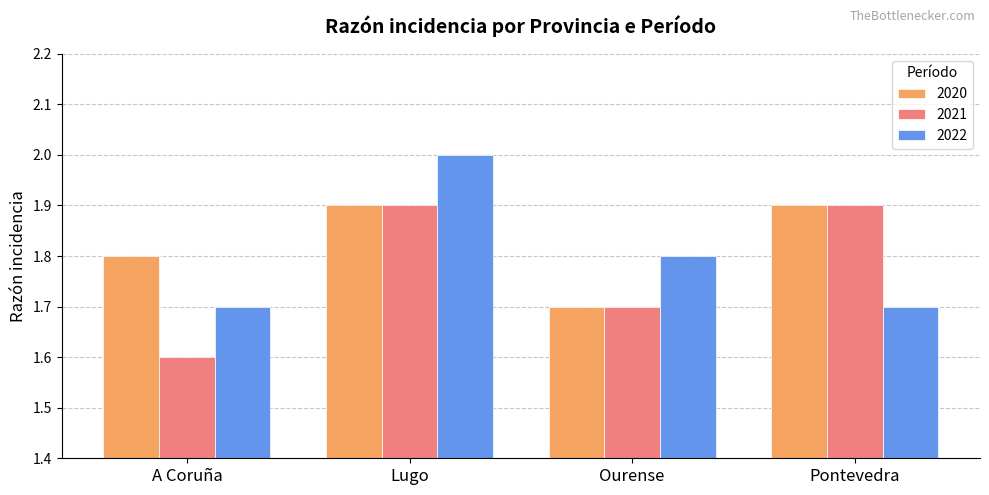

What is the average value of the 2021 series?

1.8